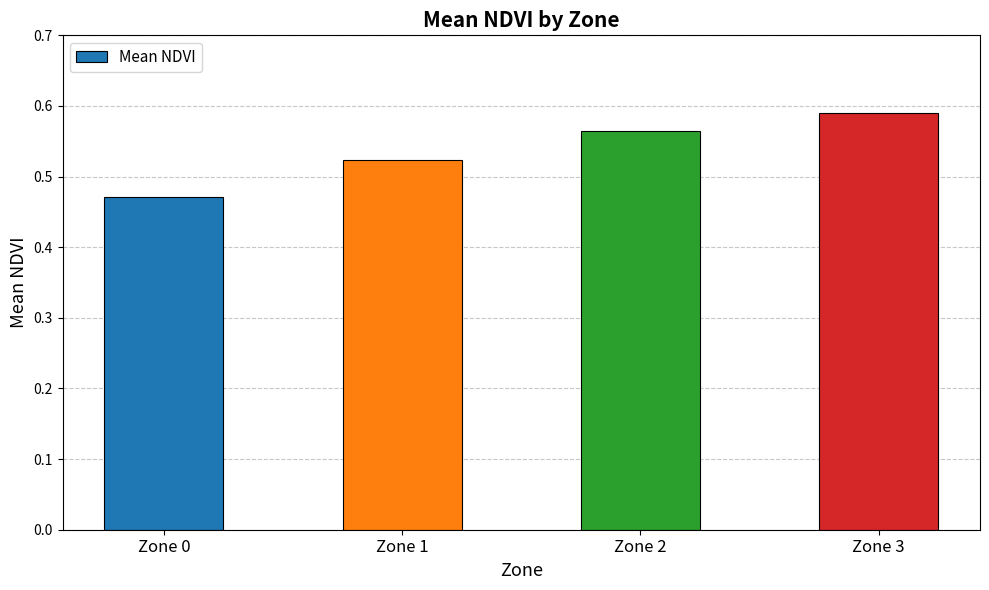

True or false: the data shows 0.3 at Zone 2.

False